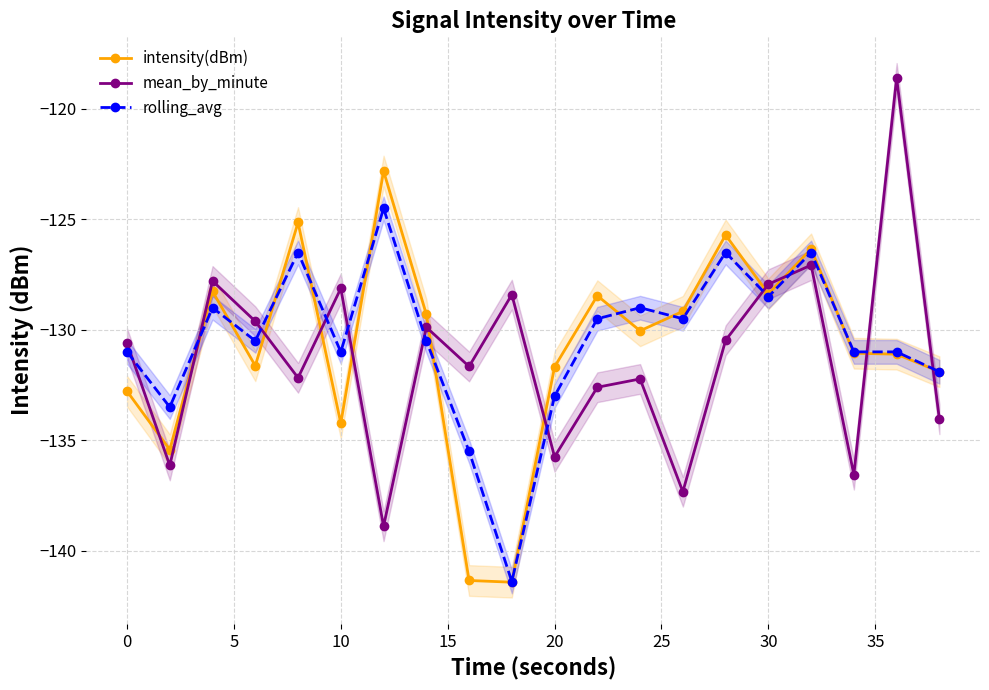

What is the lowest value of the rolling_avg series?

-141.4